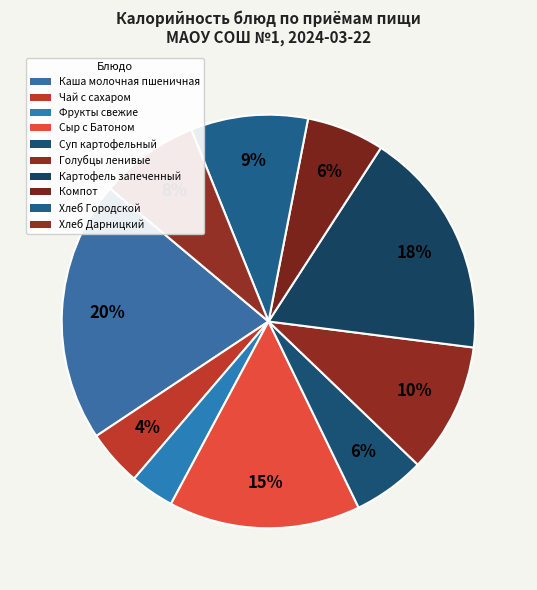

Count the number of slices in the pie.

10